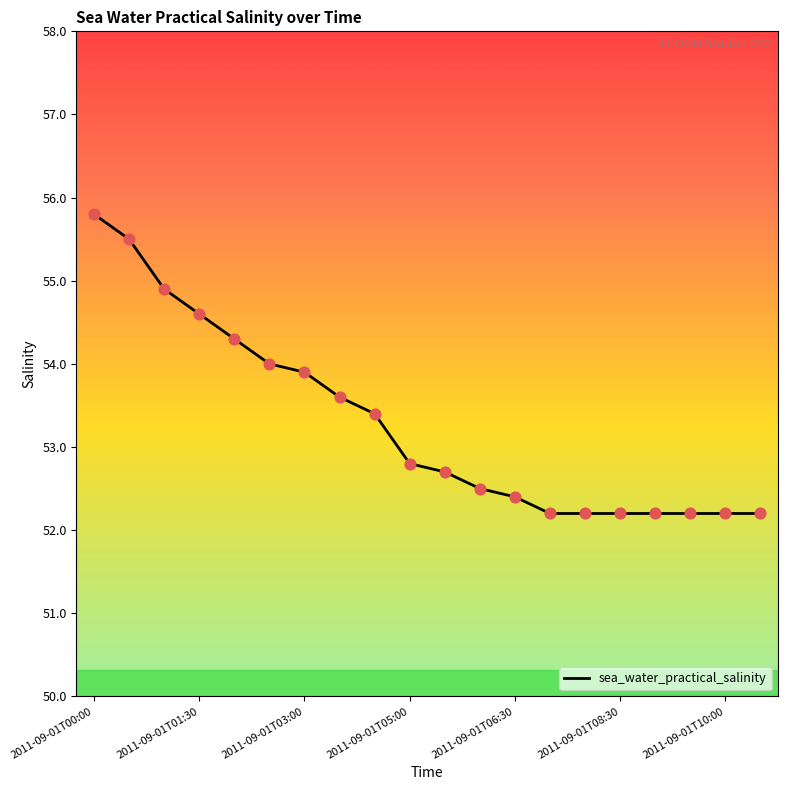

What is the greatest value displayed?

55.8